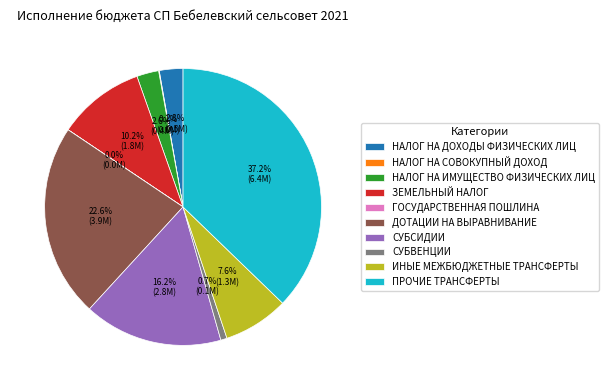

Is there any slice that represents more than half of the pie?

No